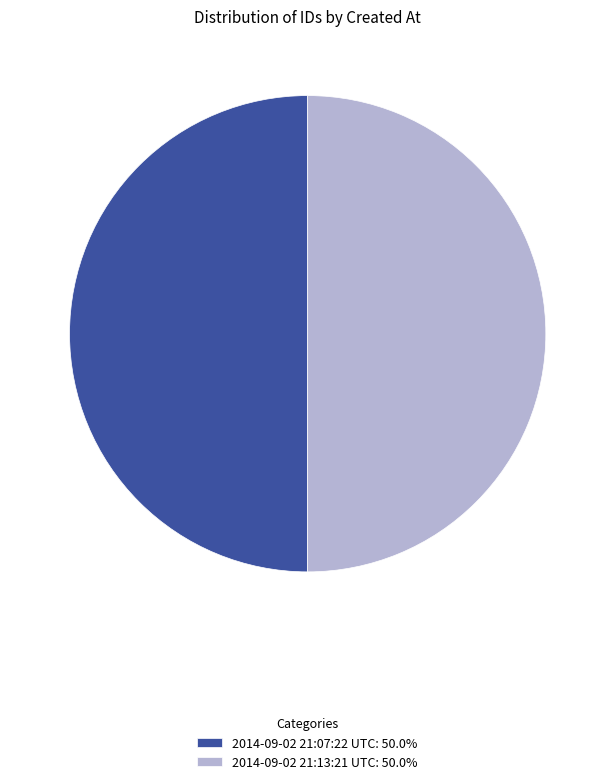

How many slices are in this pie chart?

2